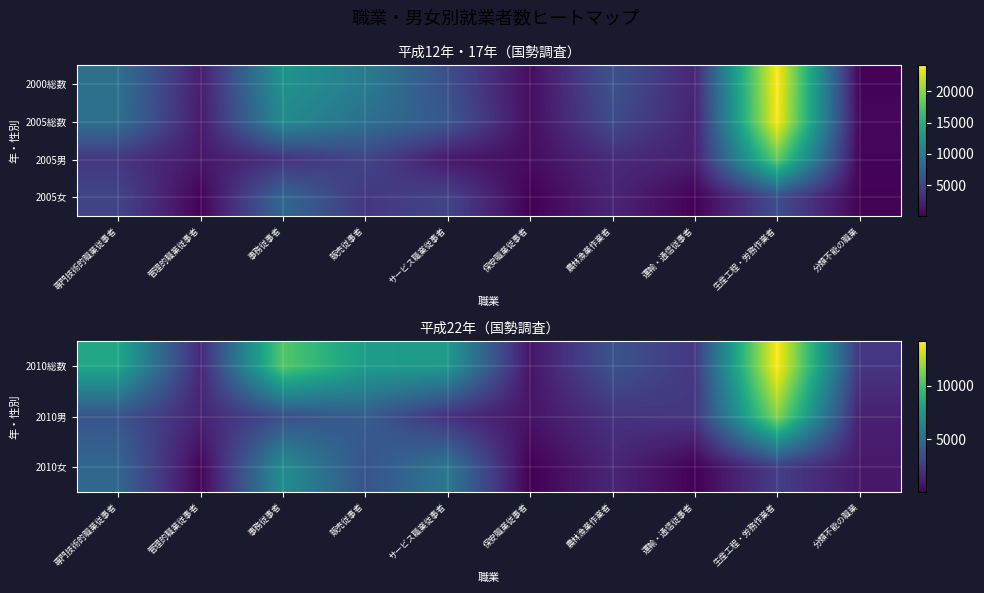

Between 分類不能の職業 and 事務従事者, which is larger?

事務従事者